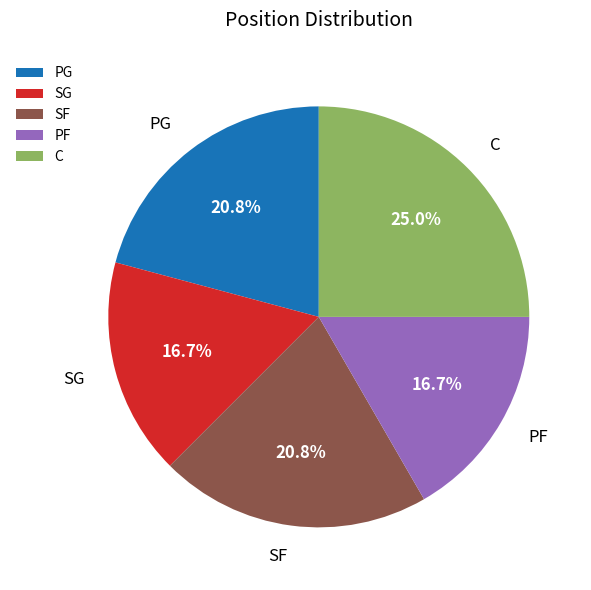

Which has a higher value, PG or C?

C